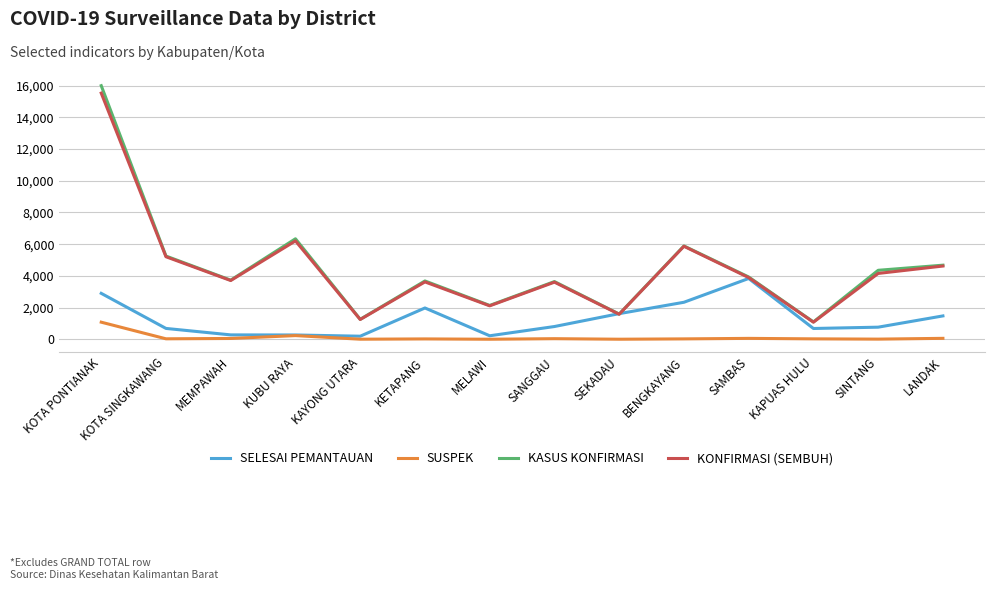

Is the value of SELESAI PEMANTAUAN at MEMPAWAH greater than the value of SUSPEK at KOTA PONTIANAK?

No